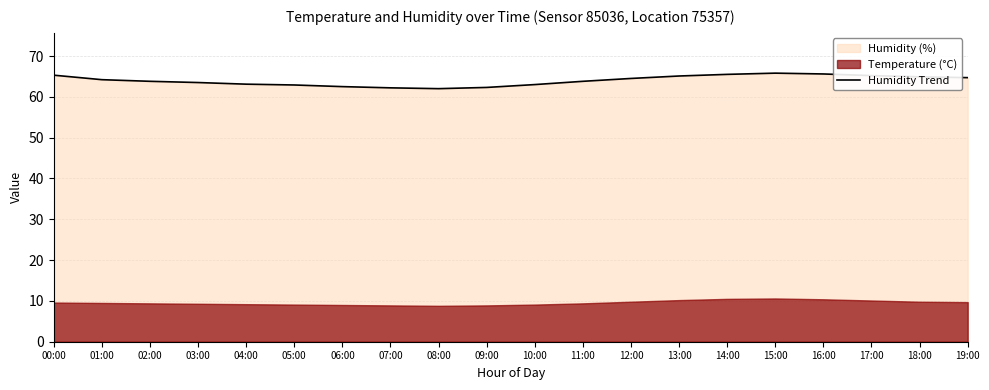

What is the difference between the maximum and minimum values?

3.8